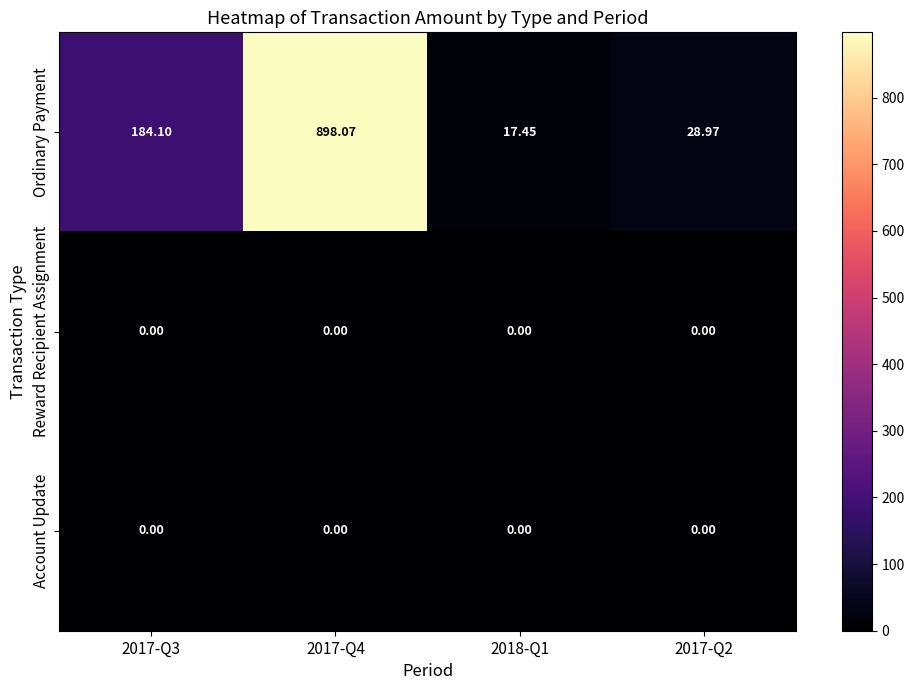

Between 2017-Q3 and 2018-Q1, which series saw the biggest shift?

Ordinary Payment